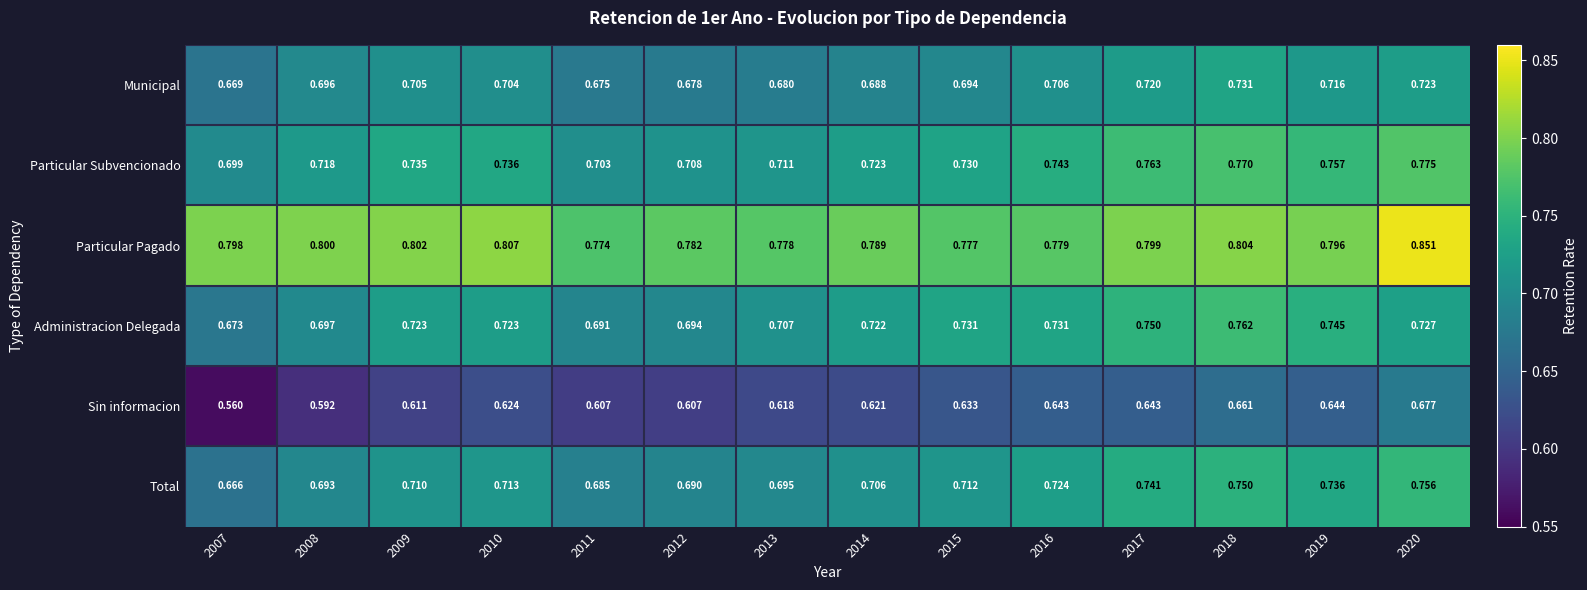

At 2015, list the series in order from largest to smallest.

Particular Pagado, Administracion Delegada, Particular Subvencionado, Total, Municipal, Sin informacion